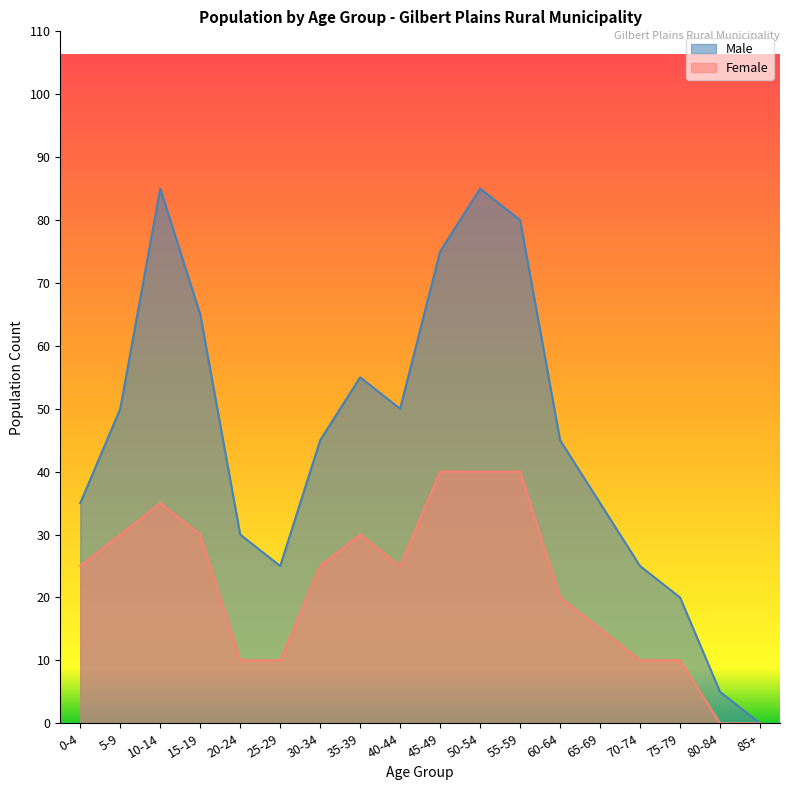

At which label is Male closest to 42?

30-34